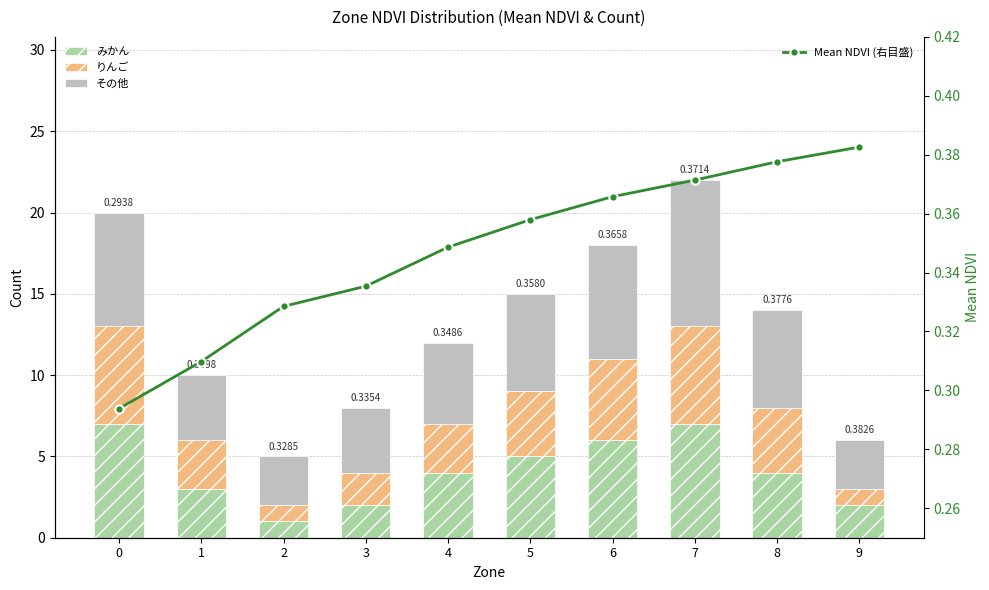

What is the value of the Mean NDVI (右目盛) bar at the 4th from the left?

0.3